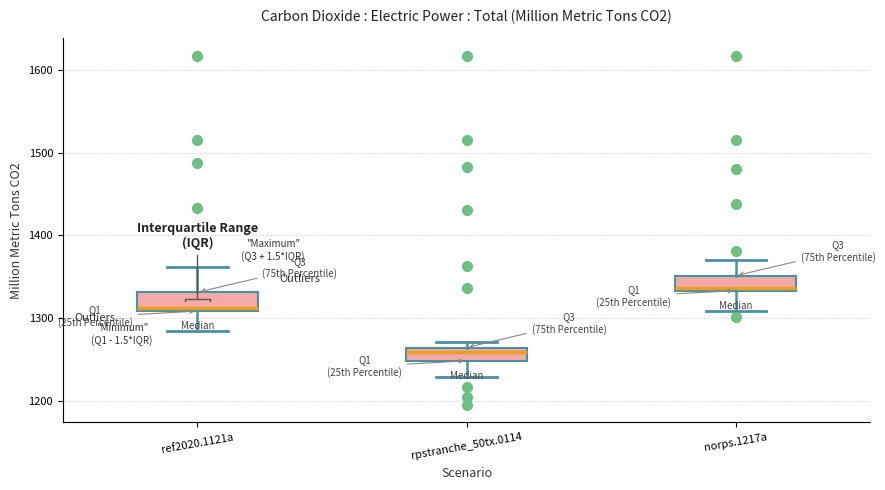

Reading left to right, read every box against the y-axis: the position of its median line, the range the box covers, and the ends of its whiskers. The values are not printed on the chart, so give them approximately, as read against the axis.

ref2020.1121a: median 1310 (just above the box's lower edge), box 1310 to 1330, whiskers 1280 to 1360
rpstranche_50tx.0114: median 1260 (just below the box's upper edge), box 1250 to 1260, whiskers 1230 to 1270
norps.1217a: median 1340, box 1330 to 1350, whiskers 1310 to 1370